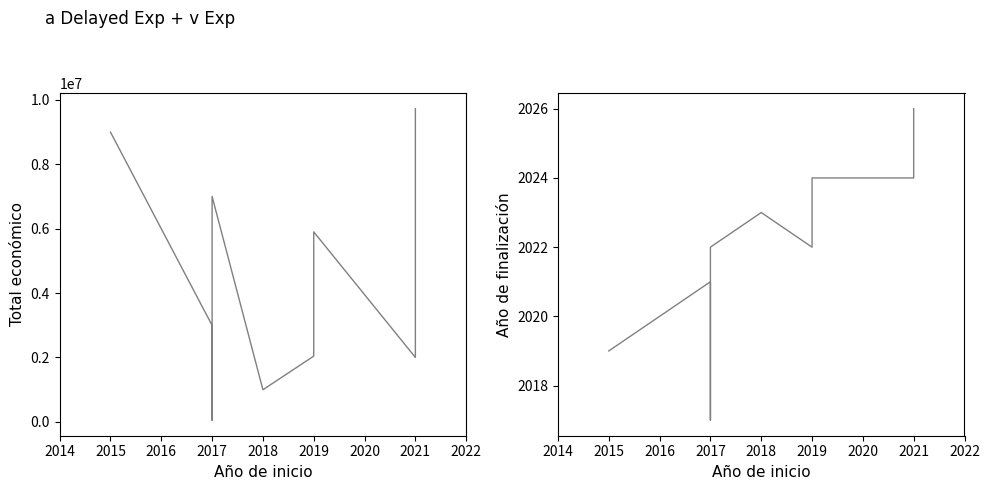

Rank the series at 2018 from lowest to highest value.

Año de finalización, Total económico